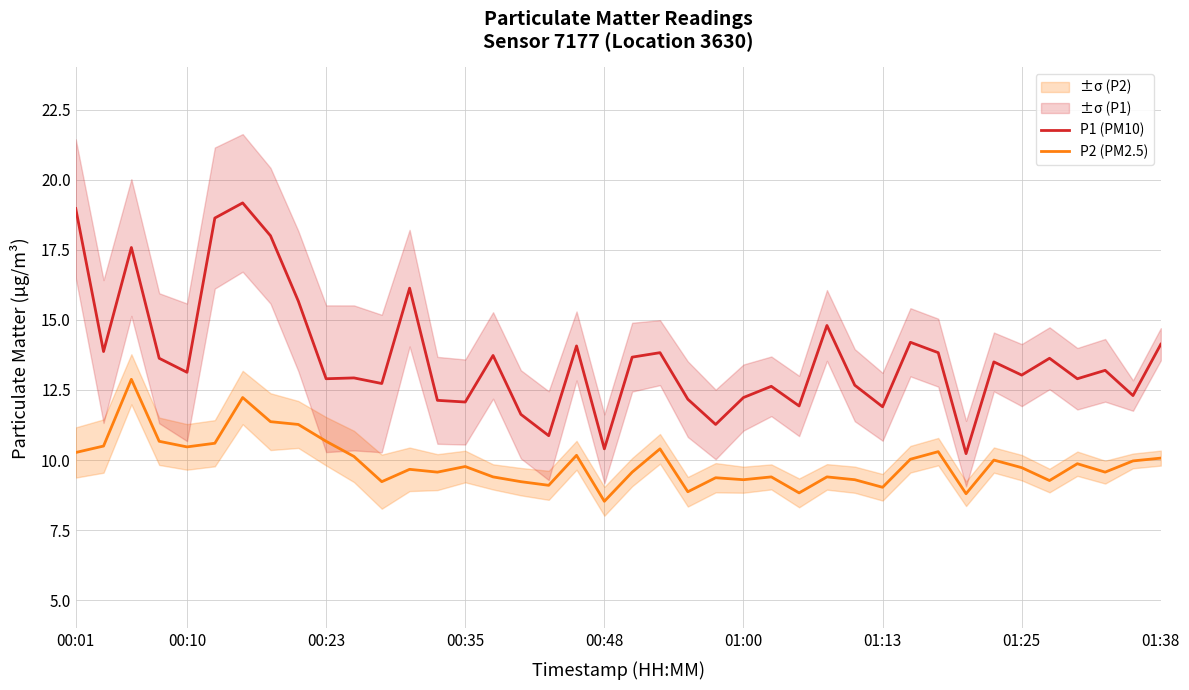

True or false: P1 (PM10) and P2 (PM2.5) cross at least once.

False